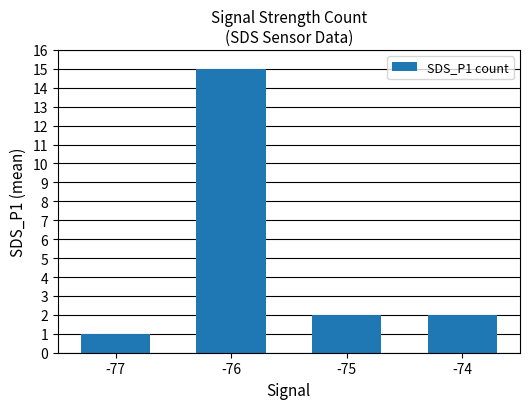

At which label does the data first exceed 2?

-76